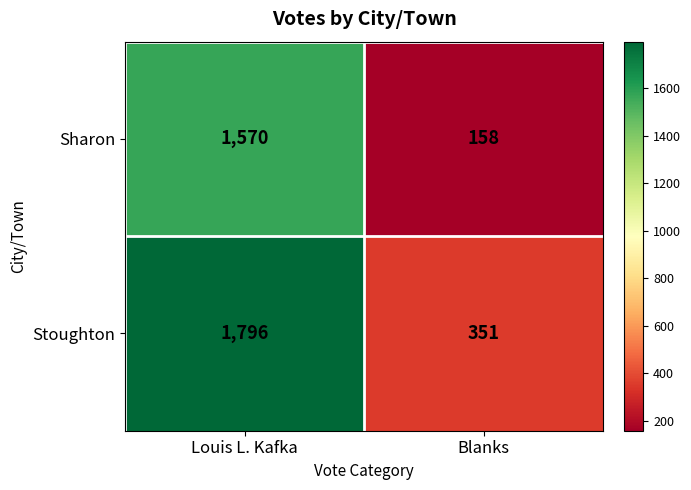

Reading left to right, list all the values displayed in this chart.

Sharon: 1570	158
Stoughton: 1796	351